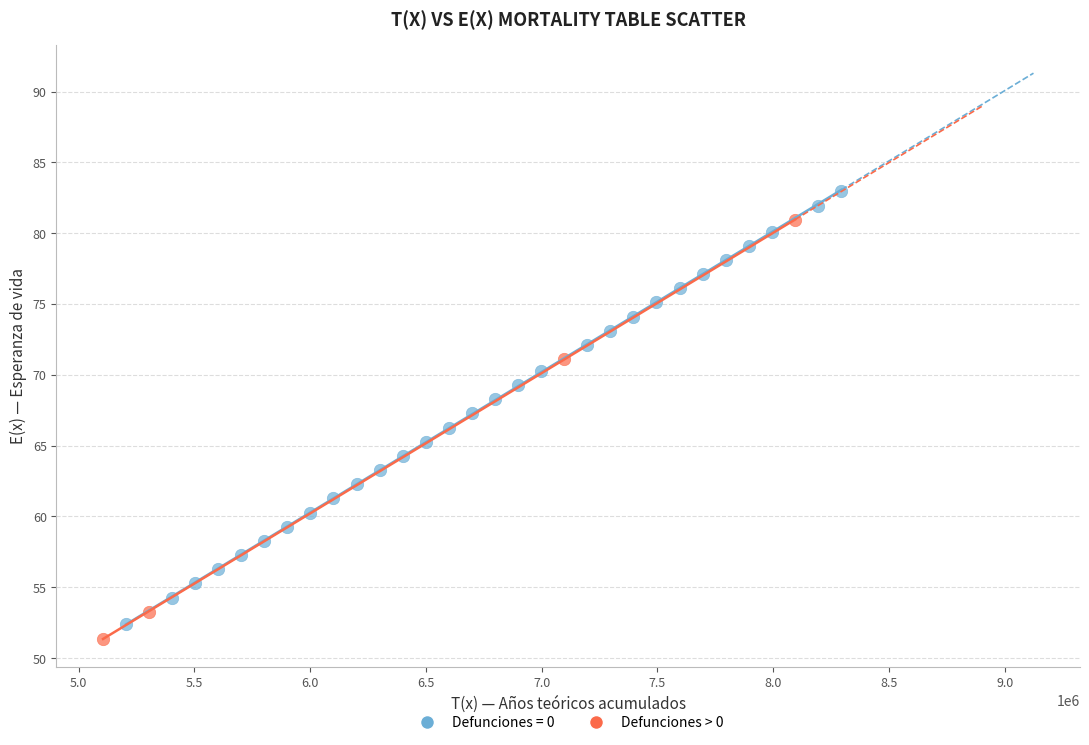

Which series contains the highest Y value?

Defunciones = 0